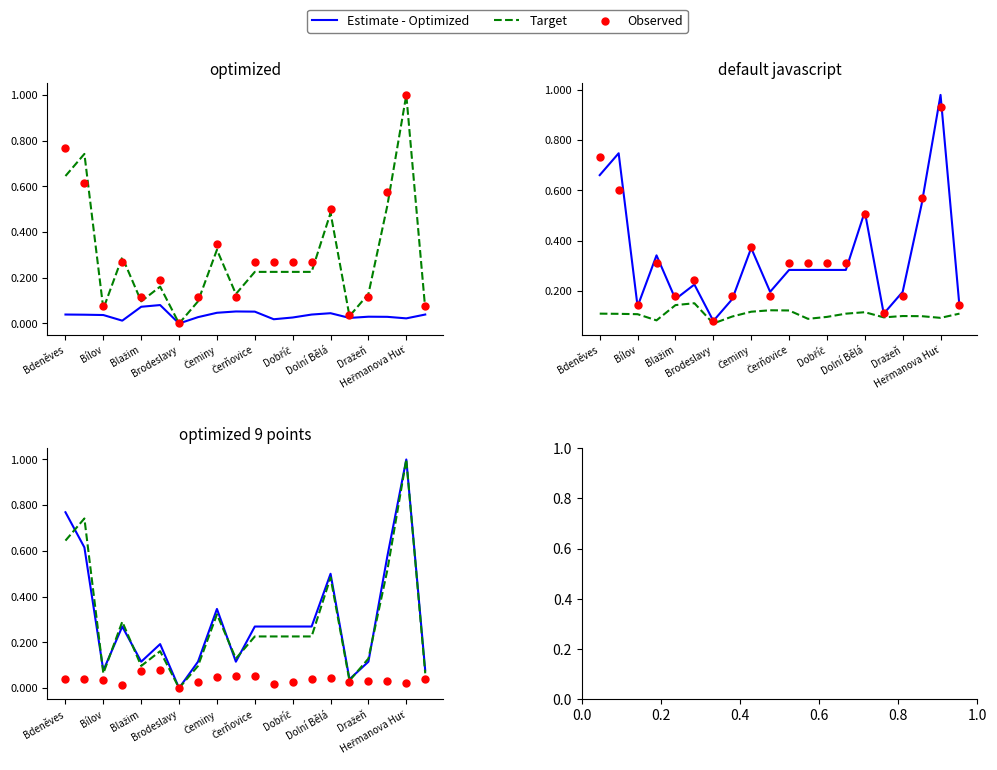

What are all the series names shown in the legend?

Estimate - Optimized, Target, Observed